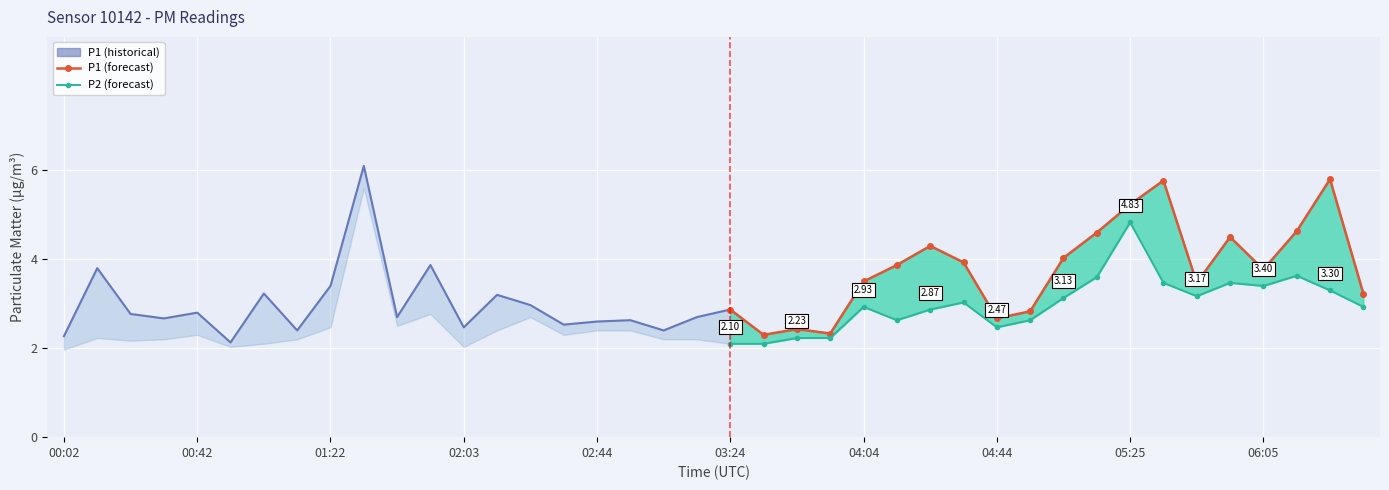

Read the P1 value at 06:25.

5.8